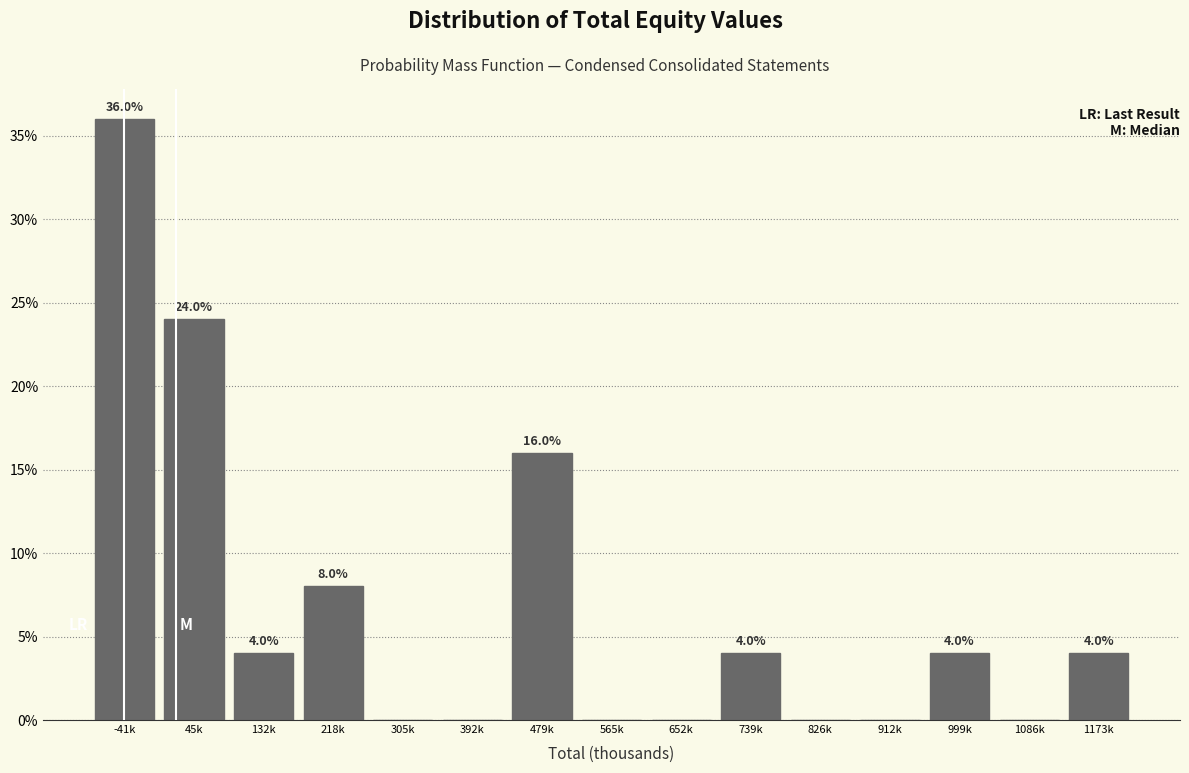

Reading left to right, extract all data points from this chart.

-41k=36	45k=24	132k=4	218k=8	305k=0	392k=0	479k=16	565k=0	652k=0	739k=4	826k=0	912k=0	999k=4	1086k=0	1173k=4